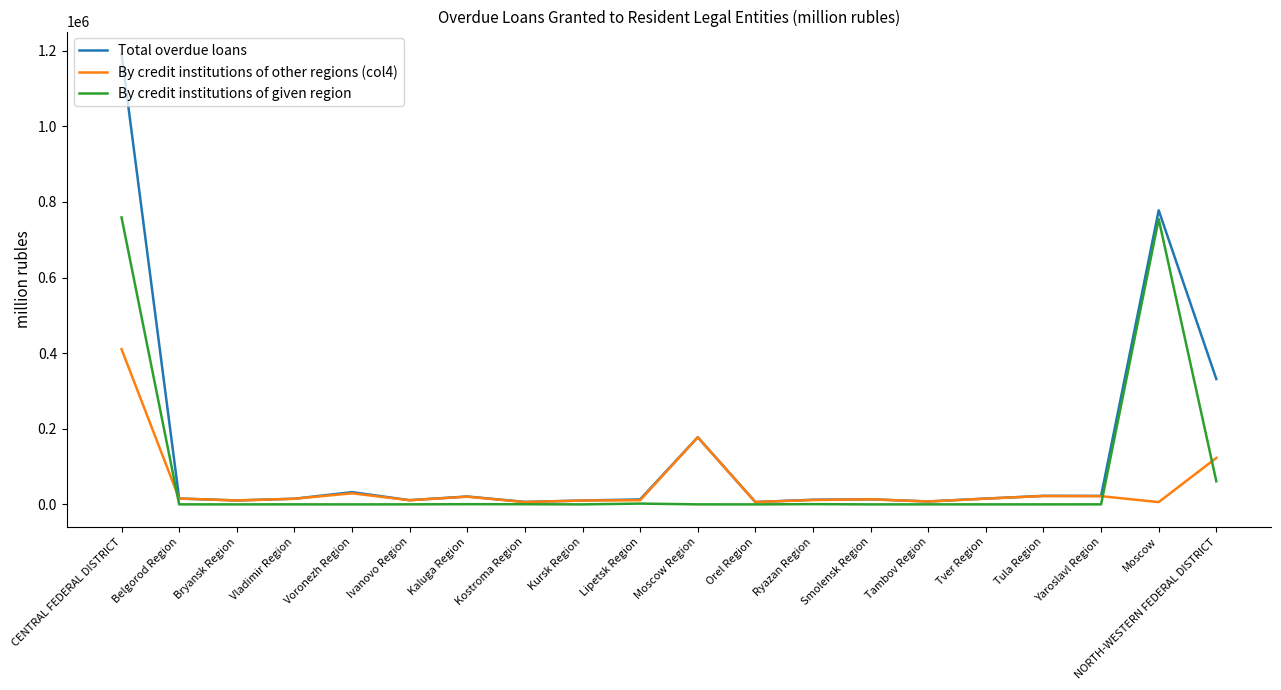

True or false: By credit institutions of given region has a value of 0 at Voronezh Region.

True